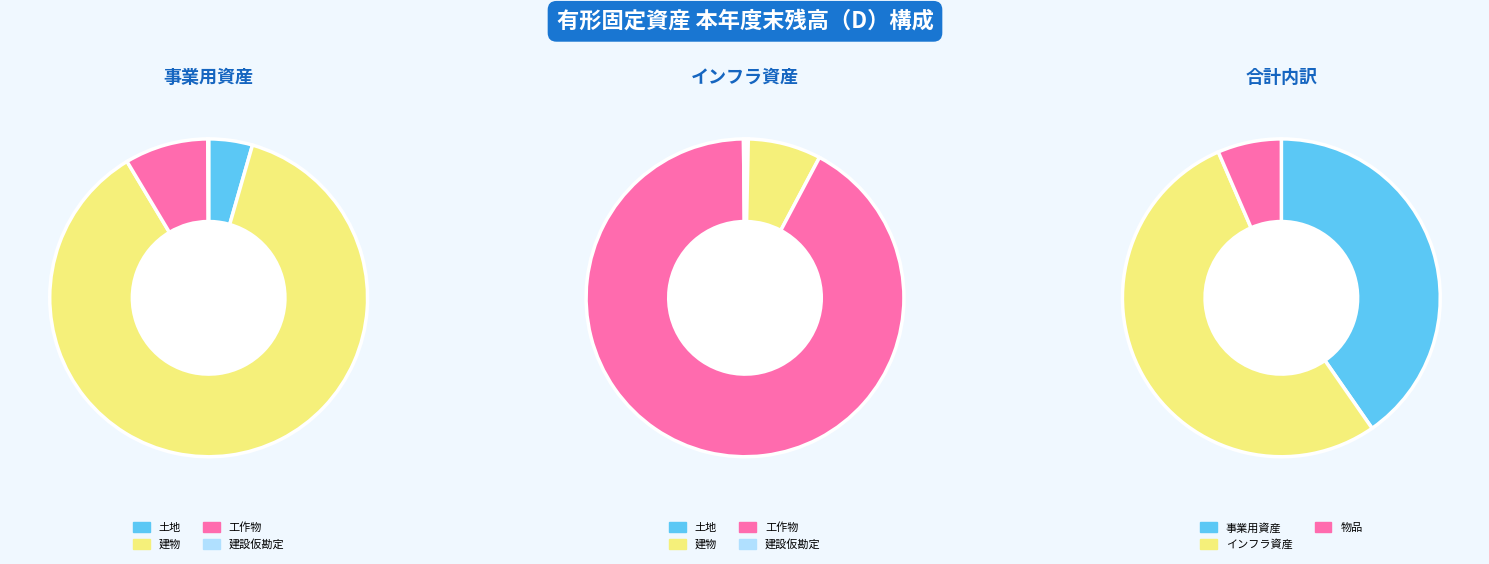

At 0, list the series in order from largest to smallest.

インフラ資産, 事業用資産, 物品